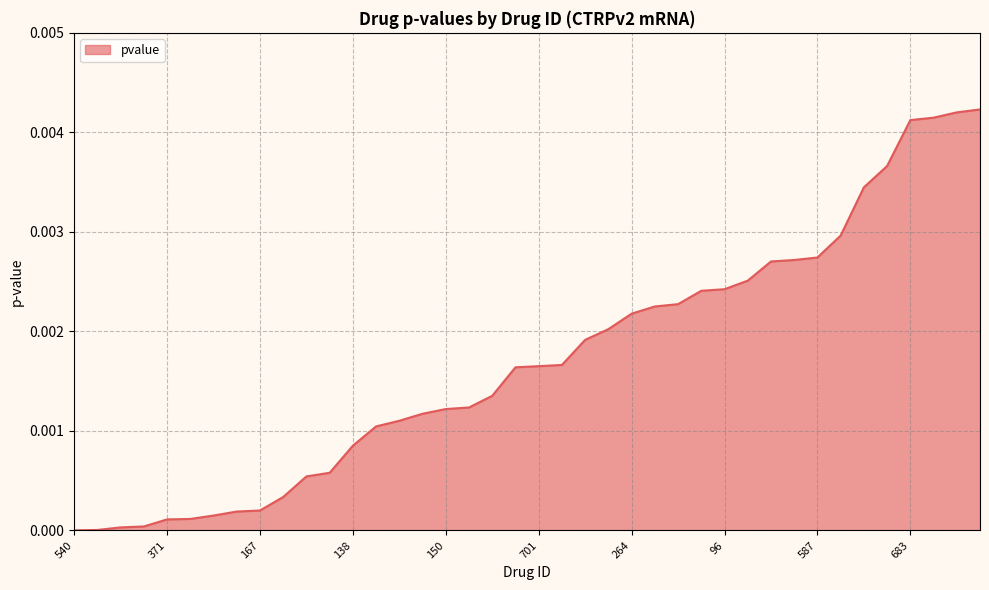

True or false: there are more than 2 points higher than both neighbors.

False